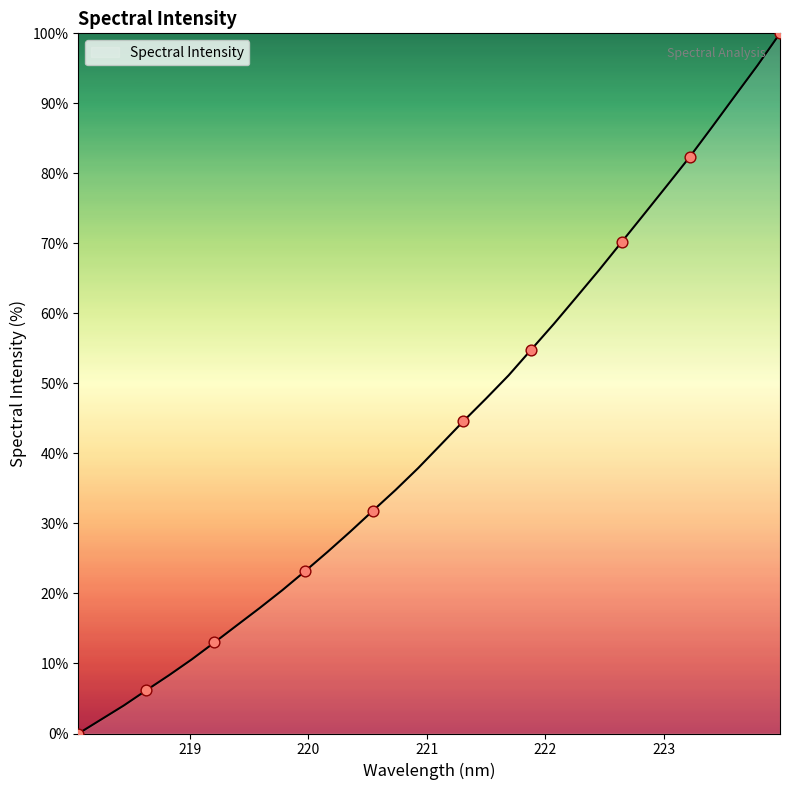

What is the greatest value displayed?

100.0